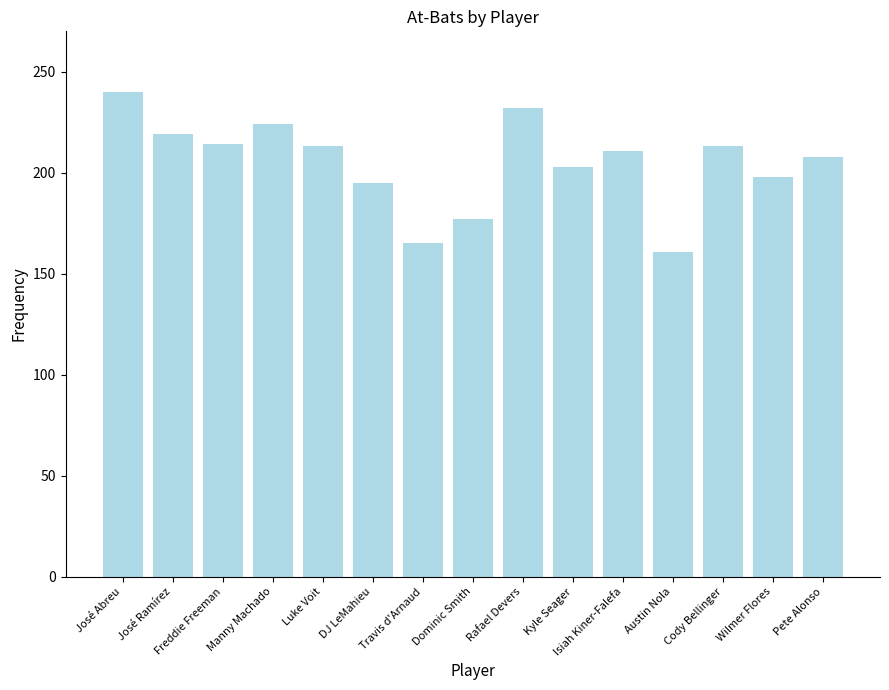

What is the ratio of the value at José Ramírez to the value at Cody Bellinger?

1.0